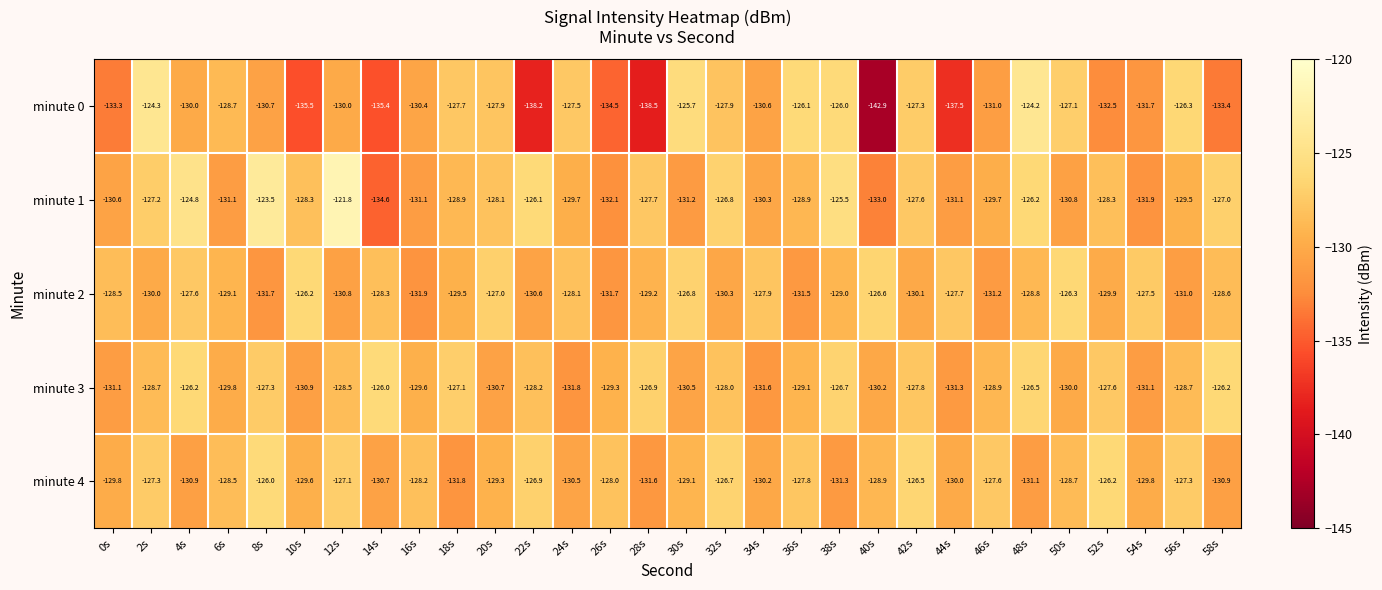

Count the number of data series in this chart.

5